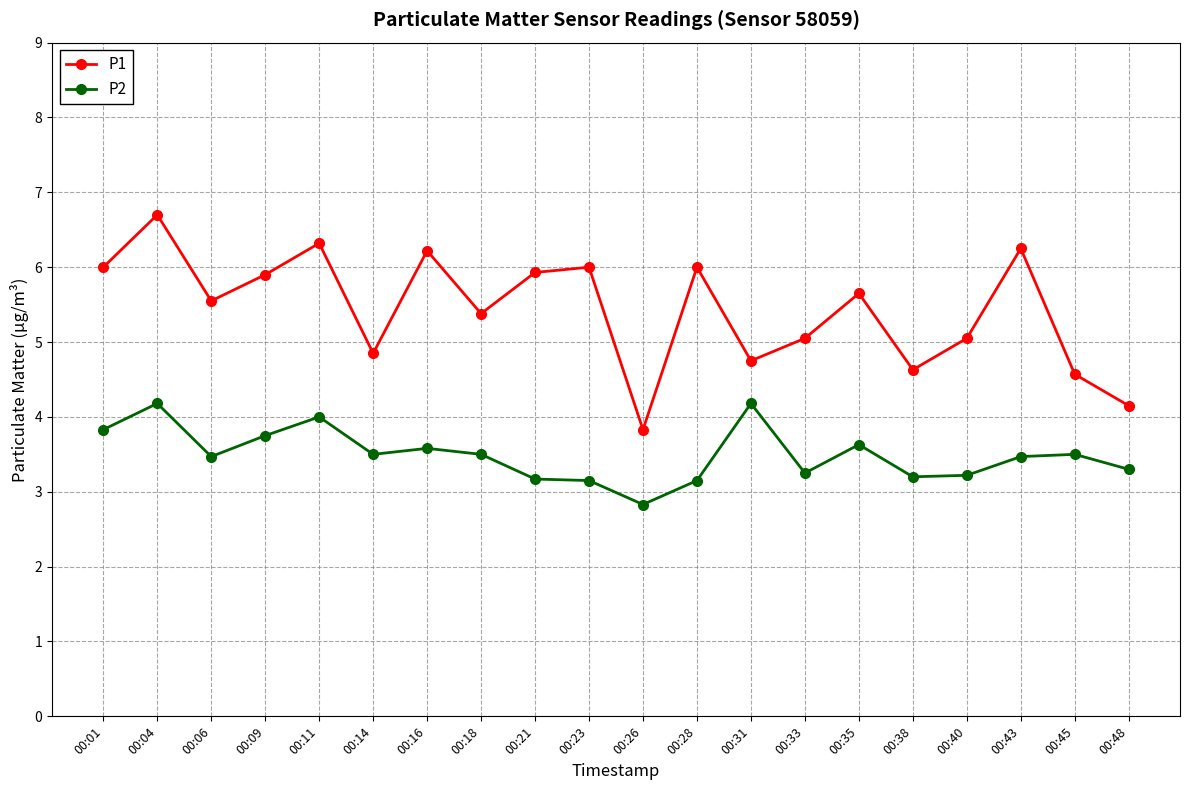

The P2 series shows 2.1 at 00:31. True or false?

False